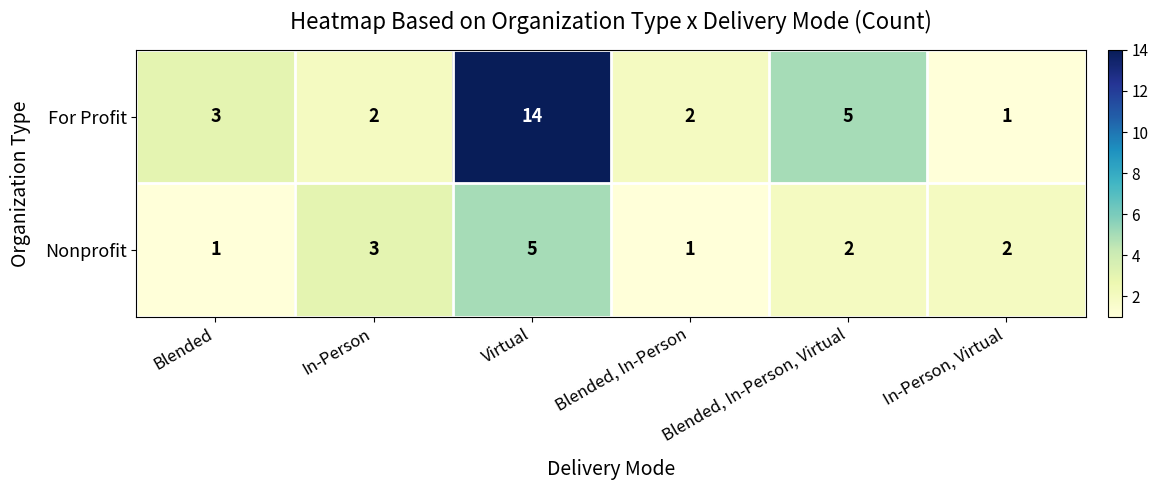

What is the difference between the second highest and minimum values in the For Profit series?

4